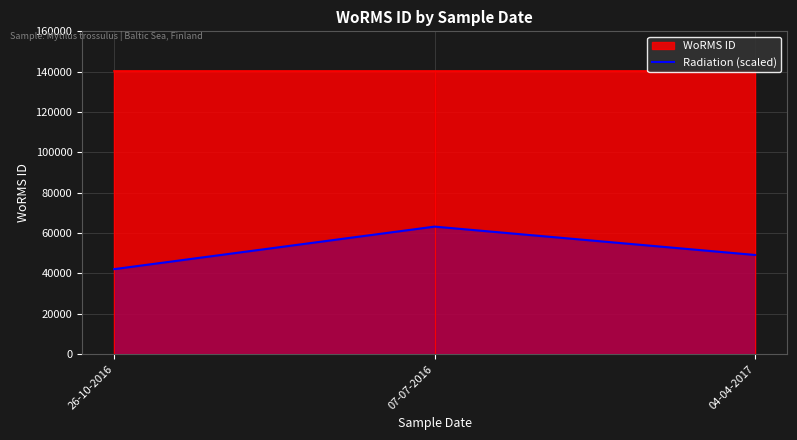

What is the label of the 3rd point from the left?

04-04-2017